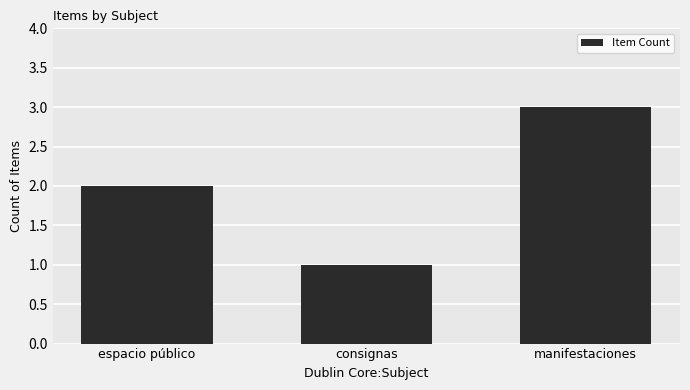

Are the bars horizontal?

No